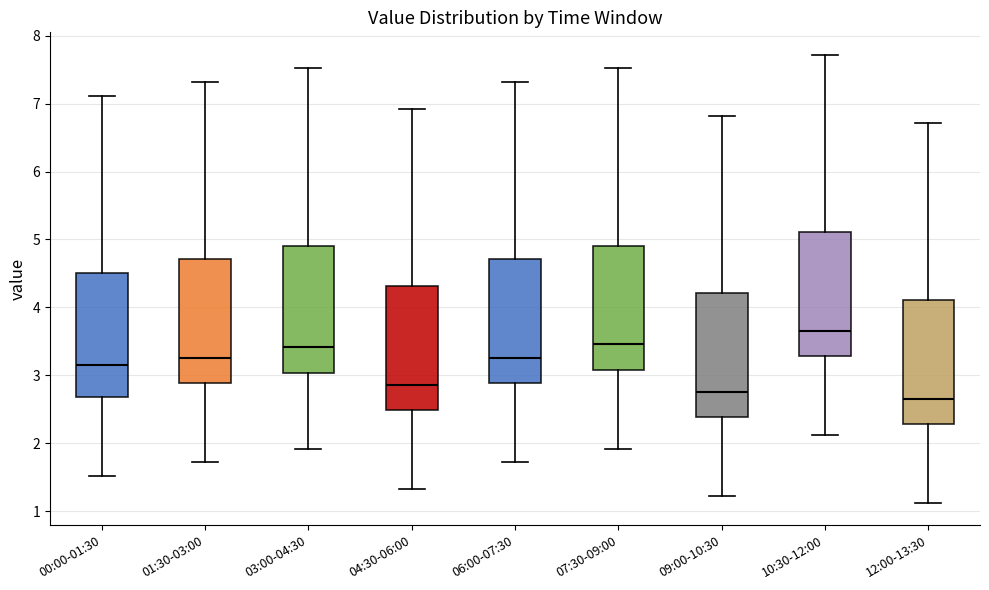

Reading left to right, read every box against the y-axis: the position of its median line, the range the box covers, and the ends of its whiskers. The values are not printed on the chart, so give them approximately, as read against the axis.

00:00-01:30: median 3.2, box 2.7 to 4.5, whiskers 1.5 to 7.1
01:30-03:00: median 3.3, box 2.9 to 4.7, whiskers 1.7 to 7.3
03:00-04:30: median 3.4, box 3.0 to 4.9, whiskers 1.9 to 7.5
04:30-06:00: median 2.9, box 2.5 to 4.3, whiskers 1.3 to 6.9
06:00-07:30: median 3.3, box 2.9 to 4.7, whiskers 1.7 to 7.3
07:30-09:00: median 3.5, box 3.1 to 4.9, whiskers 1.9 to 7.5
09:00-10:30: median 2.8, box 2.4 to 4.2, whiskers 1.2 to 6.8
10:30-12:00: median 3.7, box 3.3 to 5.1, whiskers 2.1 to 7.7
12:00-13:30: median 2.7, box 2.3 to 4.1, whiskers 1.1 to 6.7